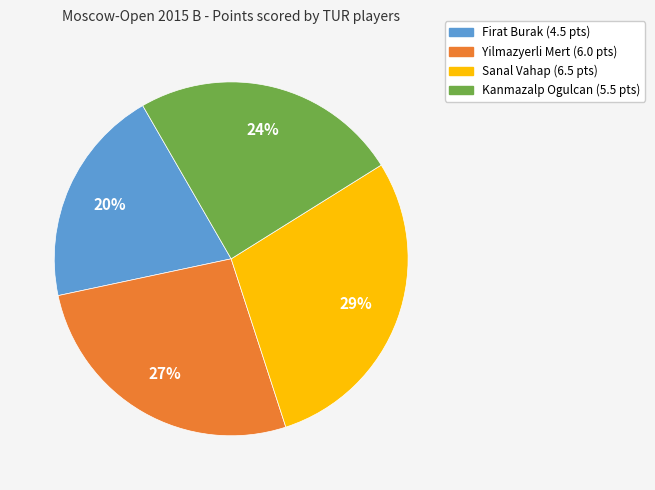

What is the largest slice in the pie chart?

Sanal Vahap